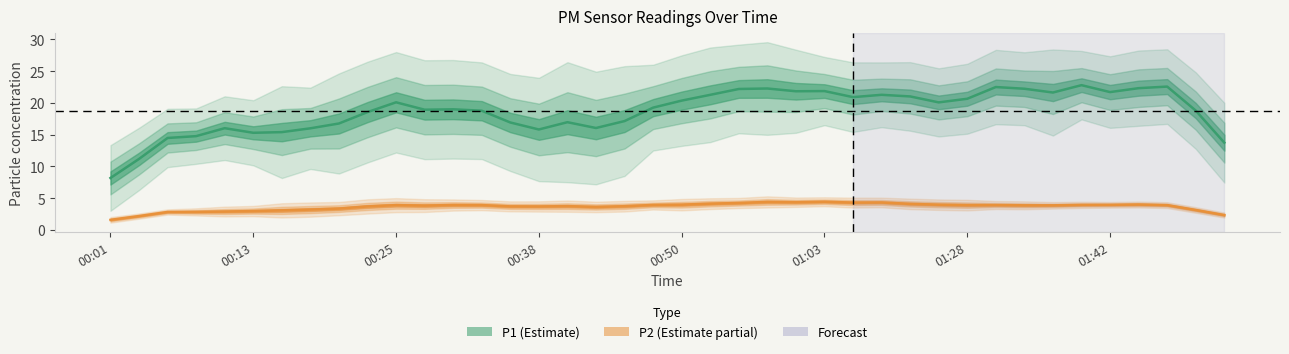

True or false: P1 has more than 1 points higher than both neighbors.

True